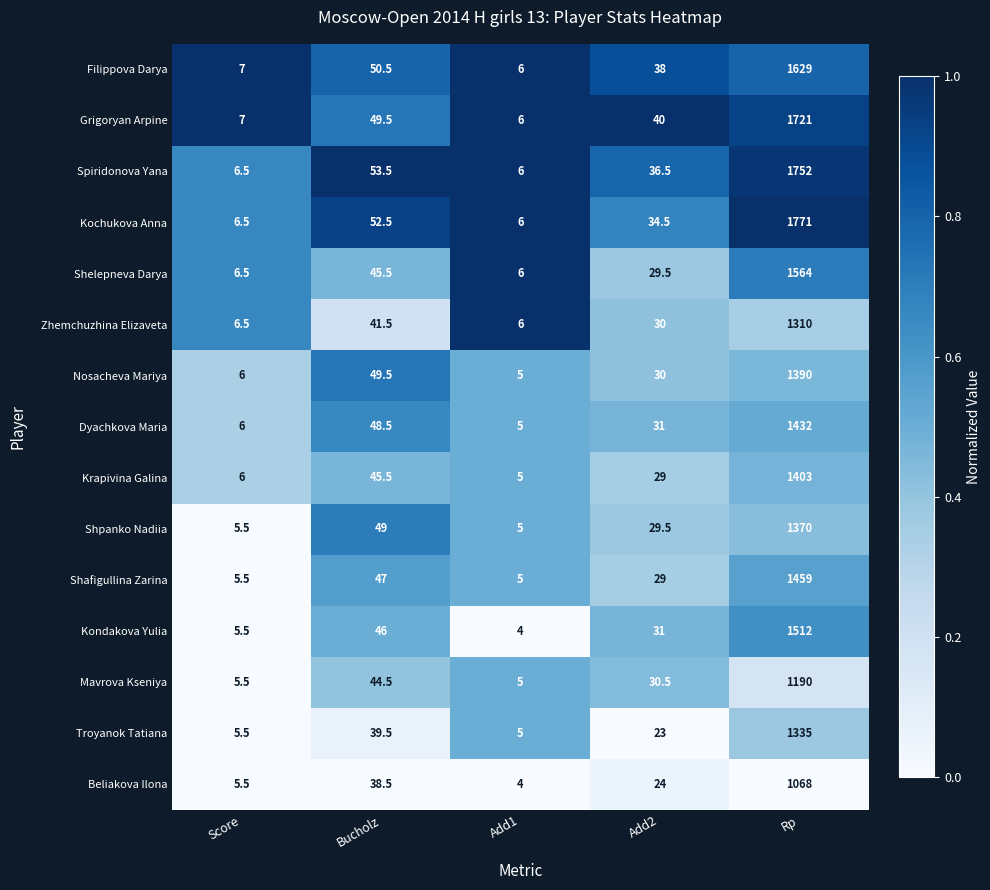

How many series are shown in this chart?

15